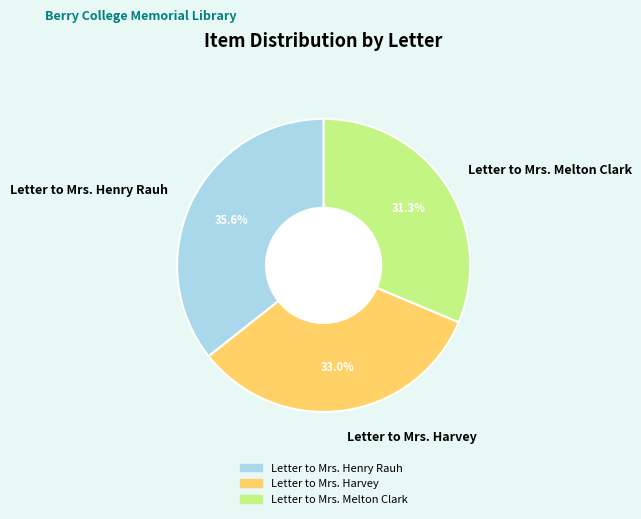

Is it true that Letter to Mrs. Henry Rauh is 36% of the pie?

True